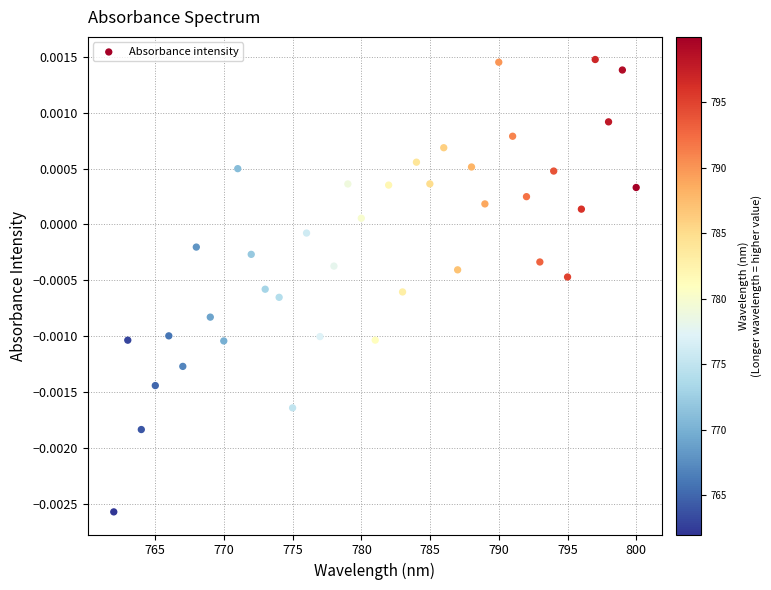

What is the range of X values (max minus min)?

38.0